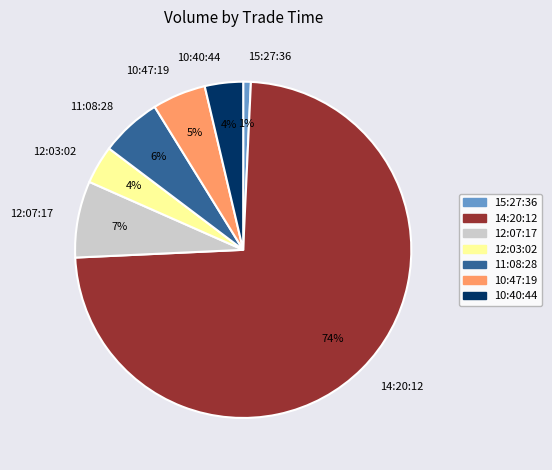

Is it true that 10:47:19 is 5% of the pie?

True